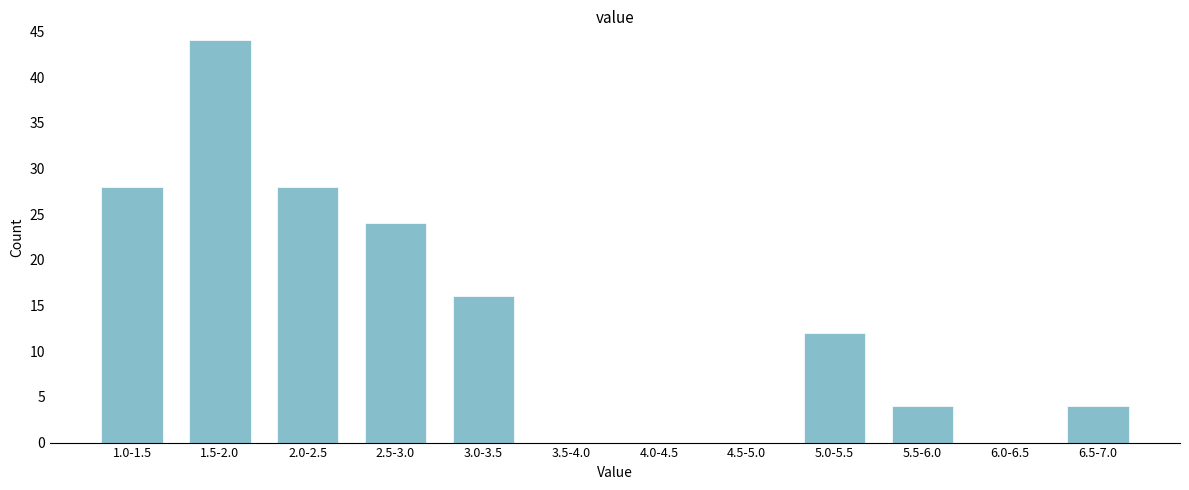

Reading left to right, what are all the values shown in this chart?

1.0-1.5=28	1.5-2.0=44	2.0-2.5=28	2.5-3.0=24	3.0-3.5=16	3.5-4.0=0	4.0-4.5=0	4.5-5.0=0	5.0-5.5=12	5.5-6.0=4	6.0-6.5=0	6.5-7.0=4